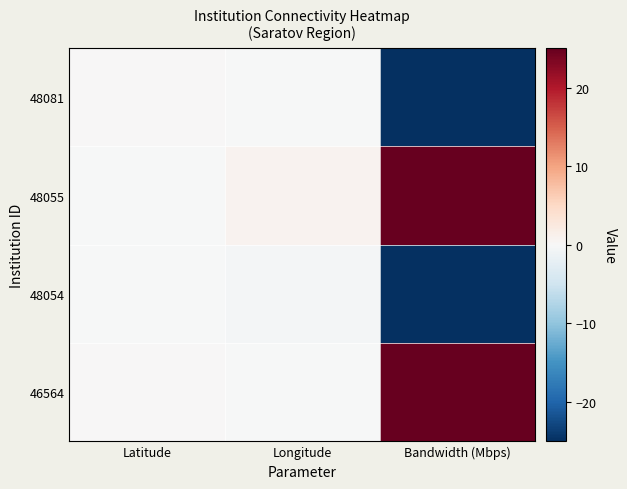

Reading left to right, list all the values displayed in this chart.

46564: Latitude=0.1	Longitude=-0.1	Bandwidth (Mbps)=25.0
48054: Latitude=-0.0	Longitude=-0.5	Bandwidth (Mbps)=-25.0
48055: Latitude=-0.1	Longitude=0.8	Bandwidth (Mbps)=25.0
48081: Latitude=0.1	Longitude=-0.1	Bandwidth (Mbps)=-25.0